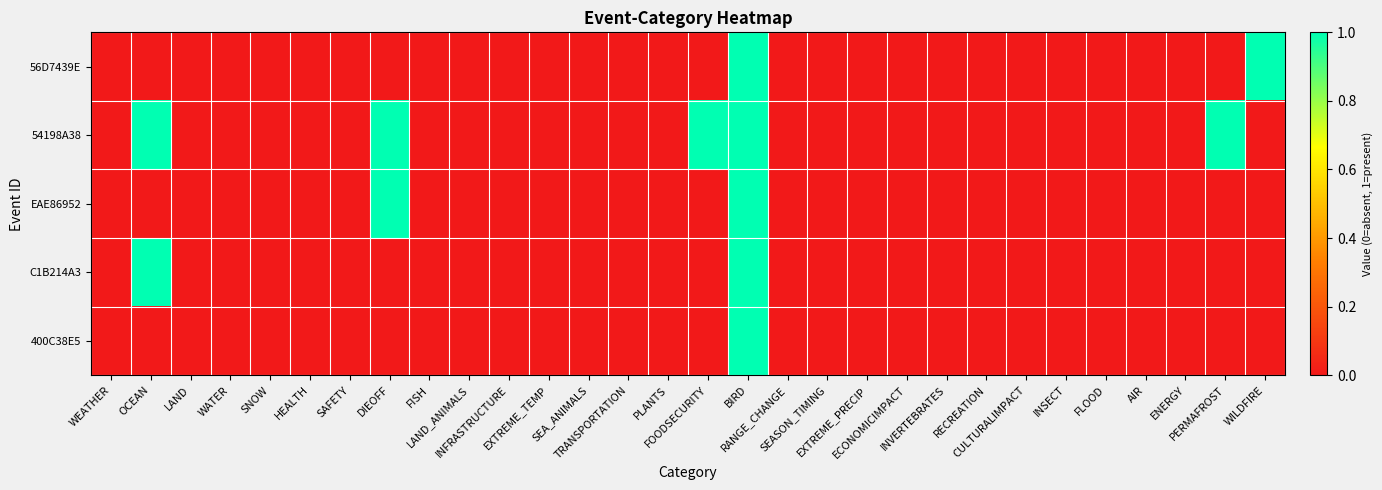

Which has a higher value, EXTREME_TEMP or WEATHER?

EXTREME_TEMP